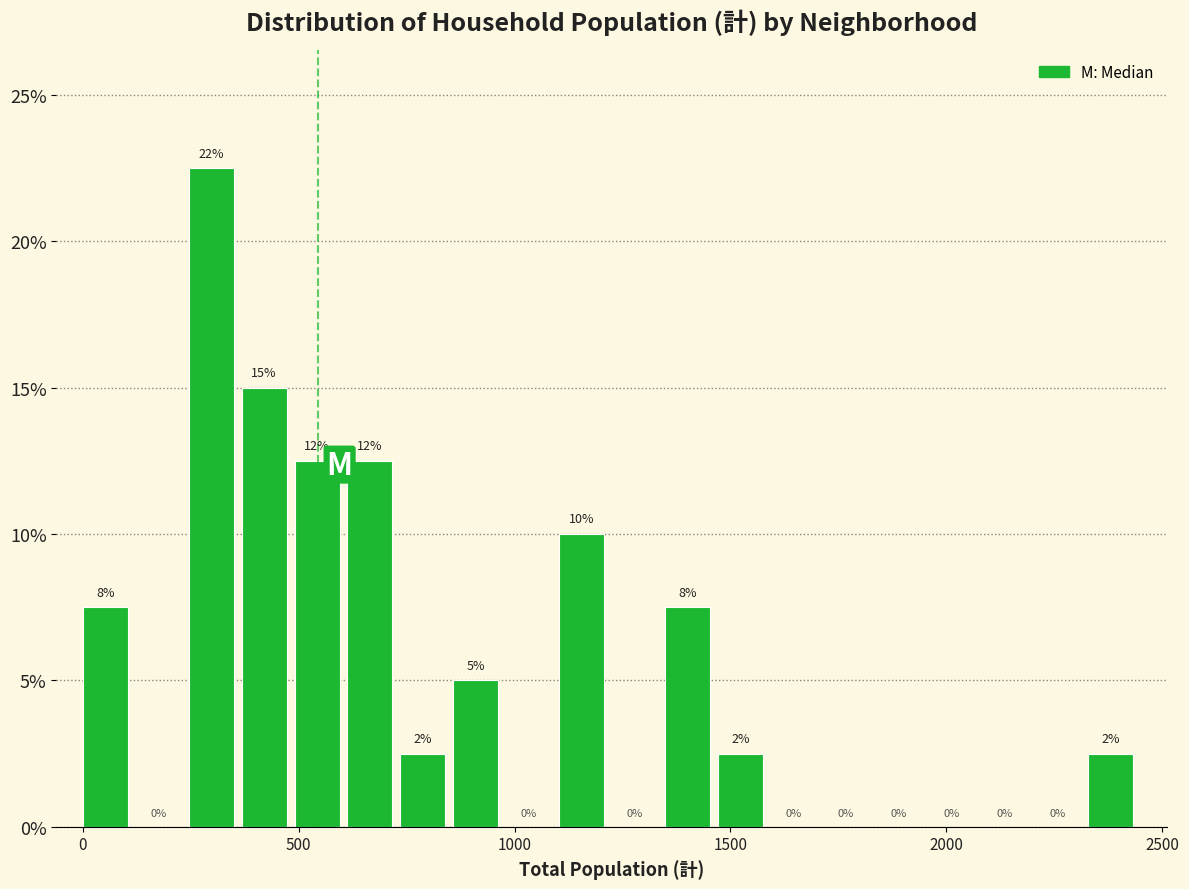

Around what value on the x-axis is the tallest bar? Give the approximate position of its centre, as read against the axis.

300